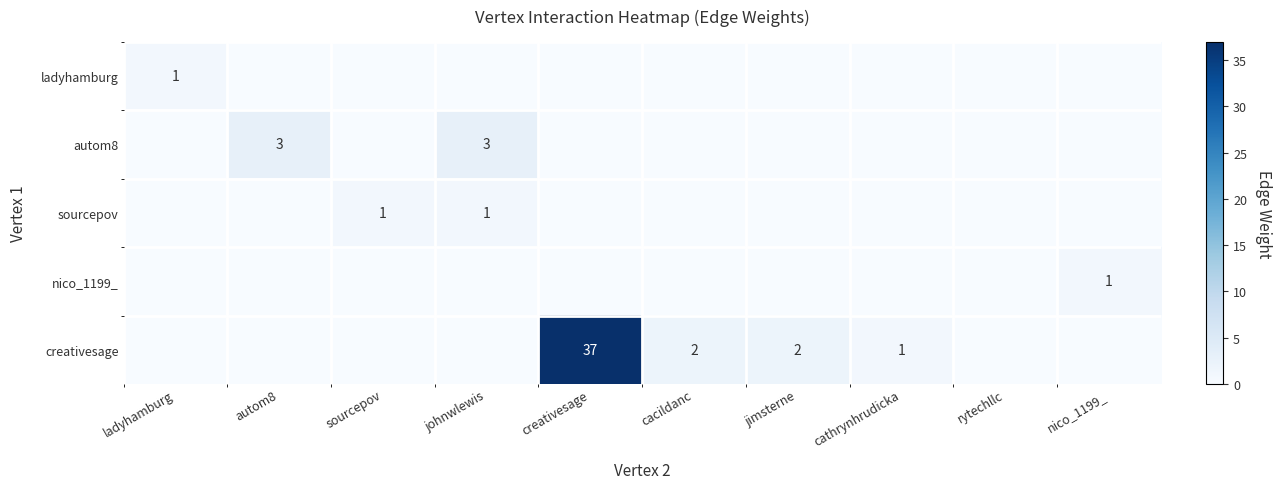

Which category has the highest value across all series?

creativesage